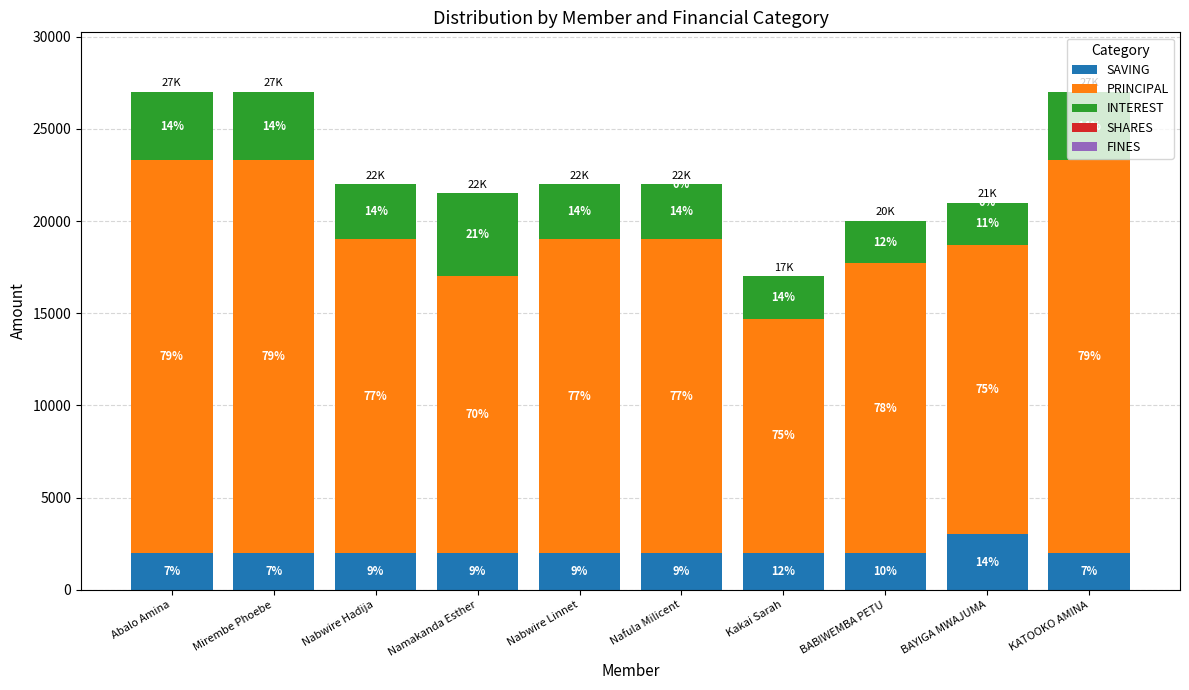

What is the label of the 1st bar from the right?

KATOOKO AMINA